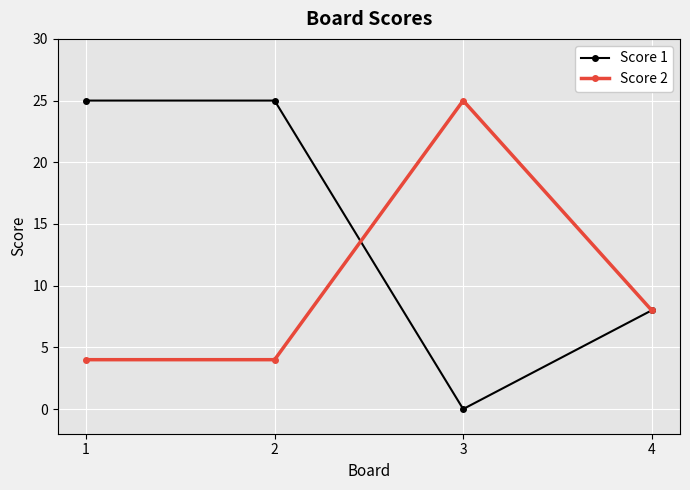

True or false: Score 1 and Score 2 intersect in this chart.

True